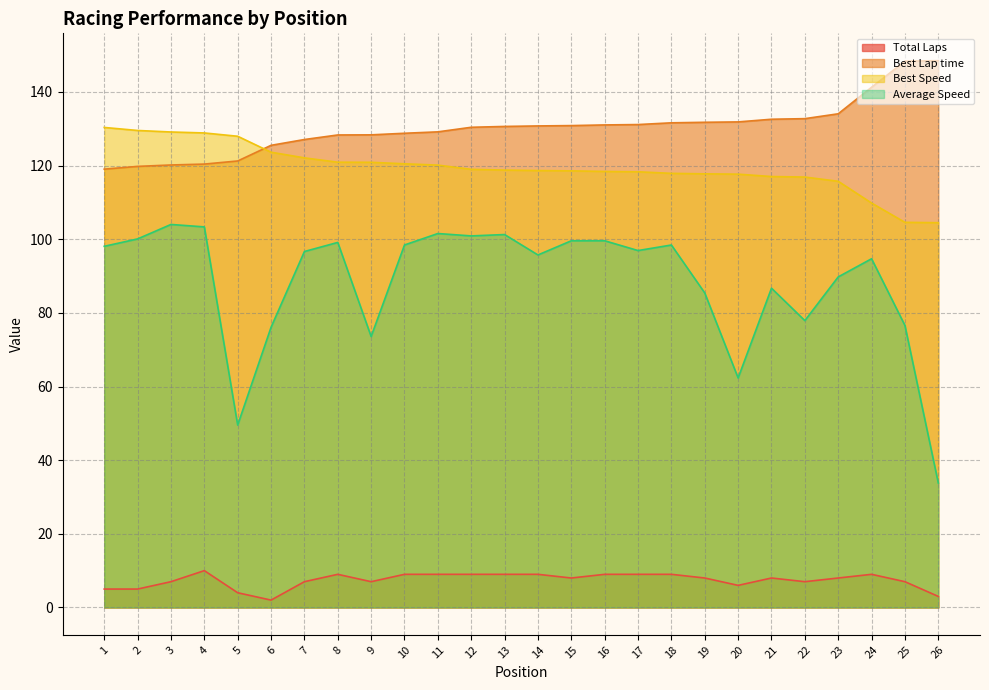

What are all the series names shown in the legend?

Total Laps, Best Lap time, Best Speed, Average Speed